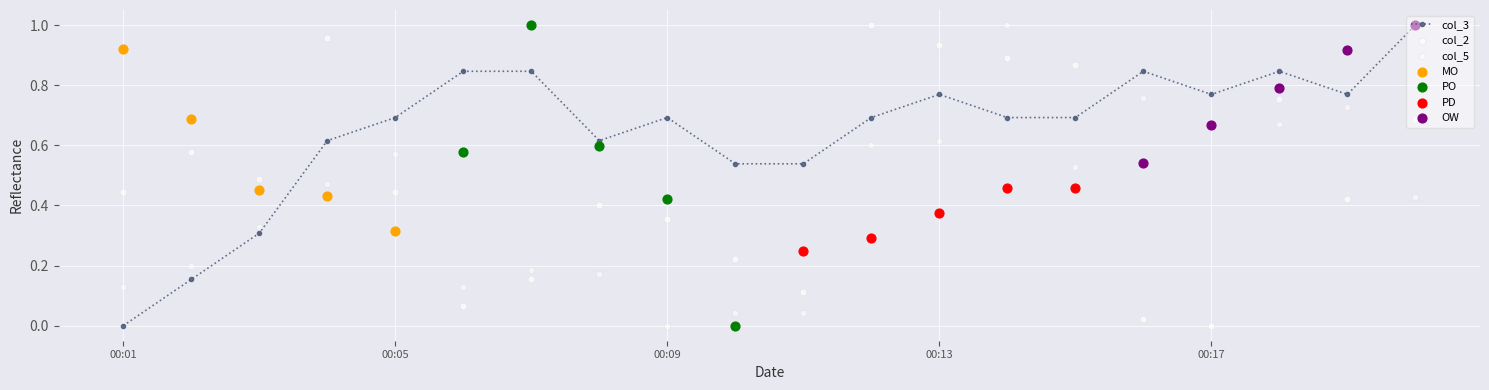

Which series has the largest Y range (max minus min)?

col_2